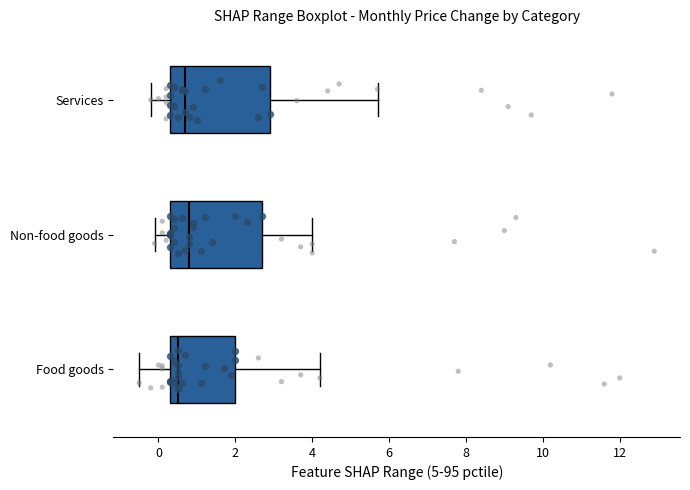

Reading bottom to top, transcribe this box plot: for each box, give where its median line is, the range the box spans, and where its two whiskers end, as read against the x-axis. The values are not printed on the chart, so give them approximately, as read against the axis.

Food goods: median 0.6, box 0.4 to 2.0, whiskers -0.4 to 4.2
Non-food goods: median 0.8, box 0.4 to 2.8, whiskers 0.0 to 4.0
Services: median 0.8, box 0.4 to 3.0, whiskers -0.2 to 5.8